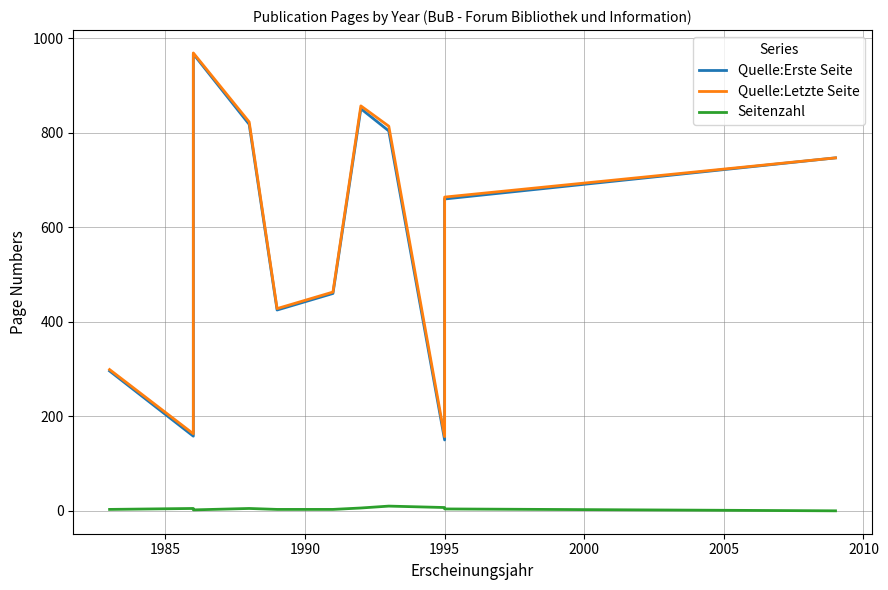

Is it true that Quelle:Erste Seite equals 219 at 1985?

False